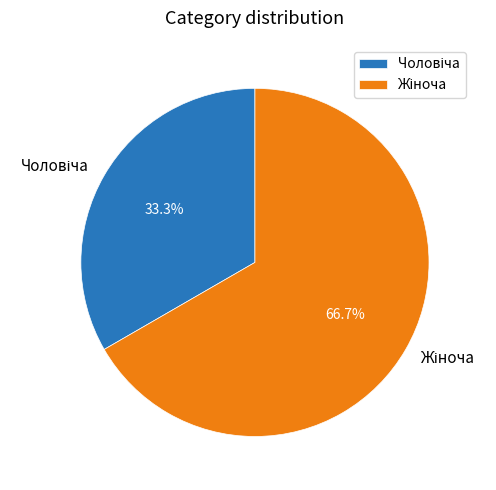

Does any single category account for the majority?

Yes